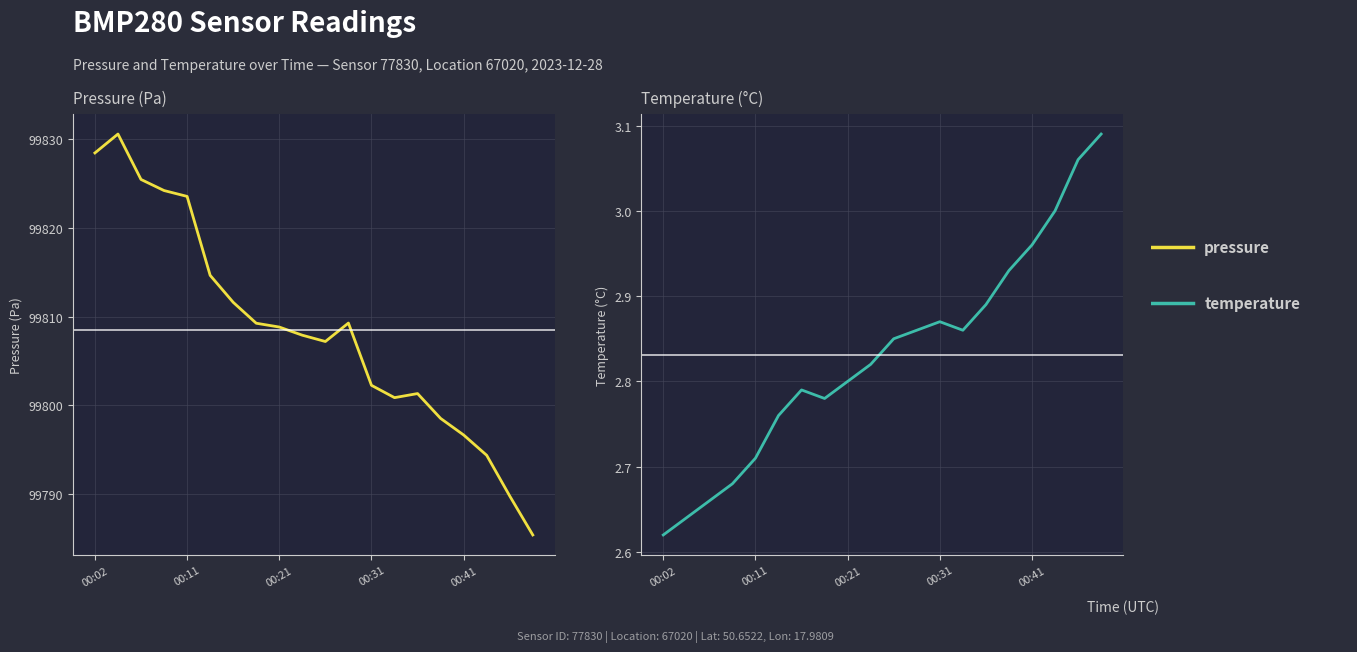

Which series has the largest range (max minus min)?

pressure